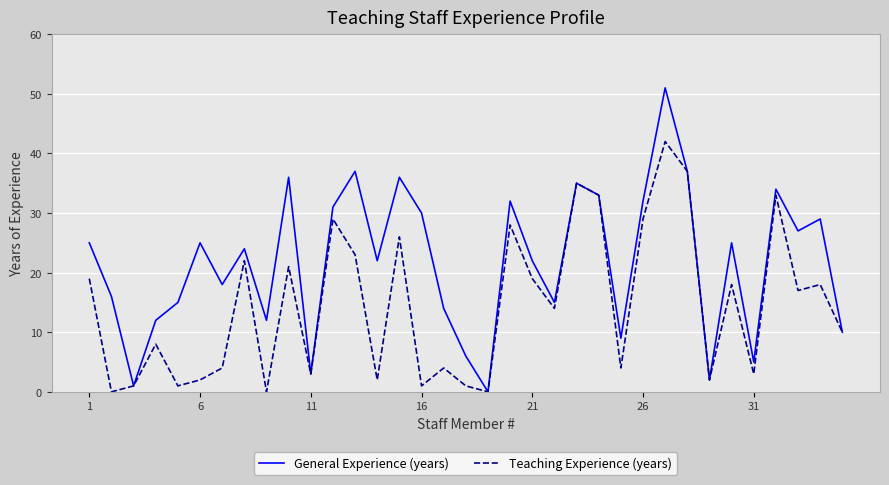

What is the sum of all General Experience (years) values?

761